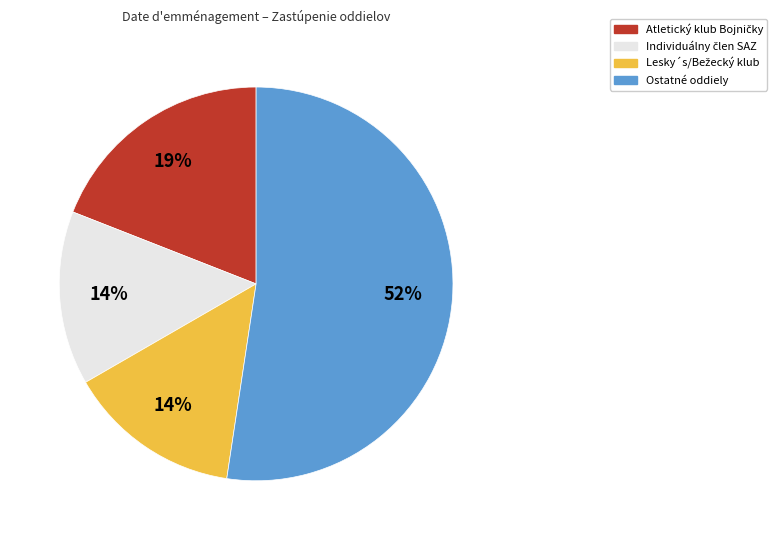

To the nearest percent, what is the average slice percentage?

25%